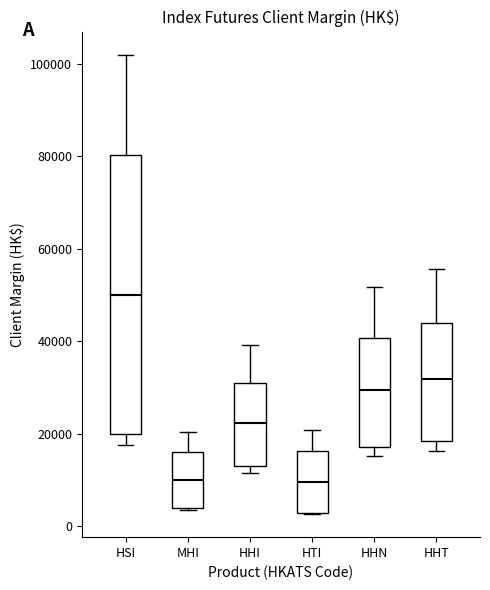

Reading left to right, transcribe this box plot: for each box, give where its median line is, the range the box spans, and where its two whiskers end, as read against the y-axis. The values are not printed on the chart, so give them approximately, as read against the axis.

HSI: median 50000, box 20000 to 80000, whiskers 18000 to 102000
MHI: median 10000, box 4000 to 16000, whiskers 4000 to 20000
HHI: median 22000, box 14000 to 30000, whiskers 12000 to 40000
HTI: median 10000, box 4000 to 16000, whiskers 2000 to 20000
HHN: median 30000, box 18000 to 40000, whiskers 16000 to 52000
HHT: median 32000, box 18000 to 44000, whiskers 16000 to 56000